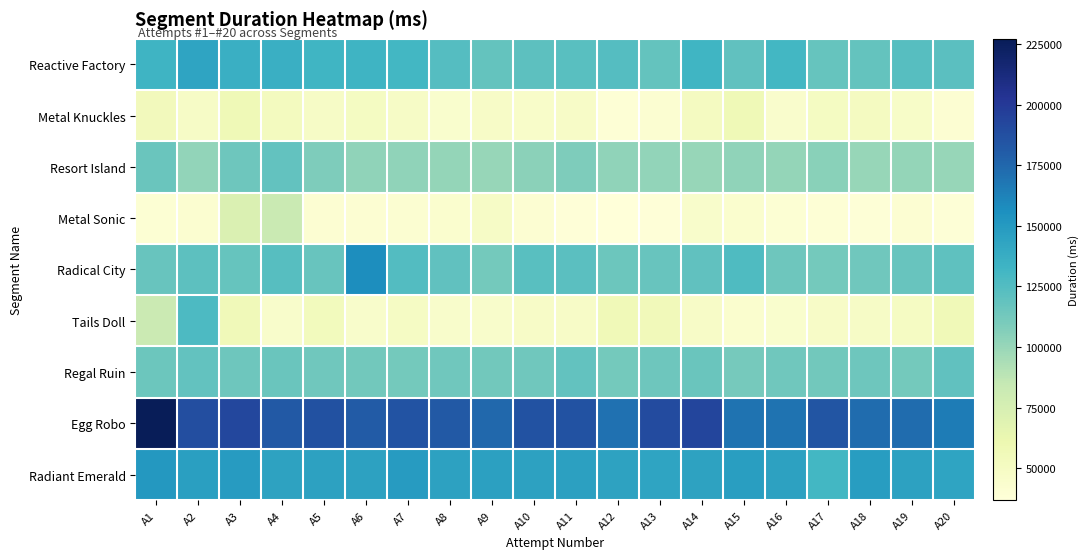

List the series in order of their peak value, highest first.

Egg Robo, Radical City, Radiant Emerald, Reactive Factory, Tails Doll, Regal Ruin, Resort Island, Metal Sonic, Metal Knuckles